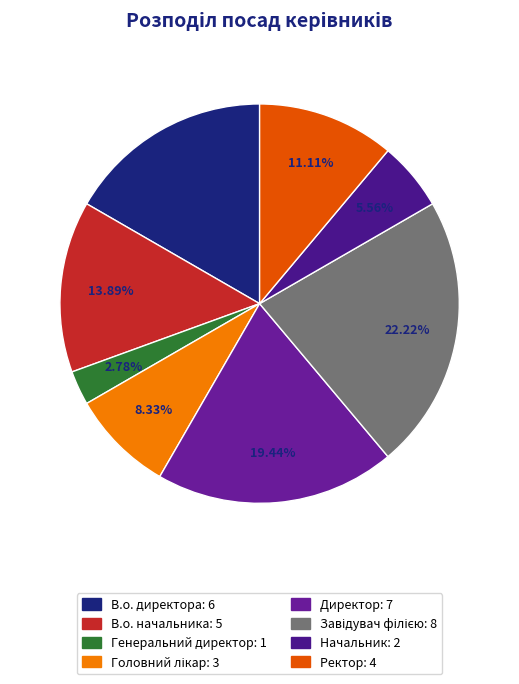

To the nearest percent, what percentage of the pie is Начальник?

6%